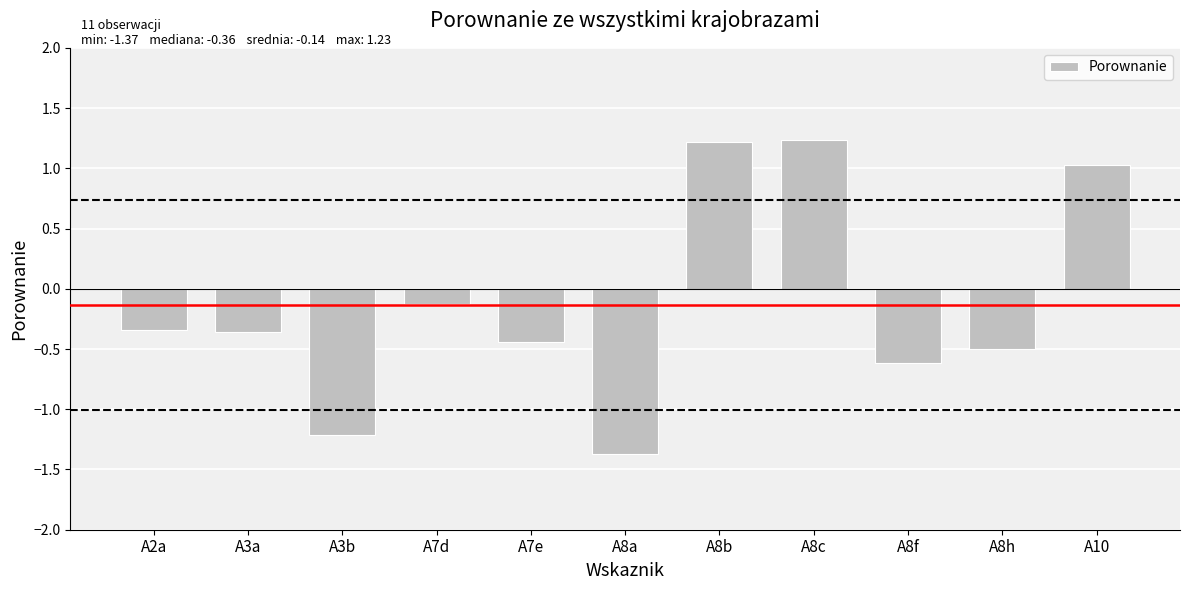

What is the maximum value shown in the chart?

1.2